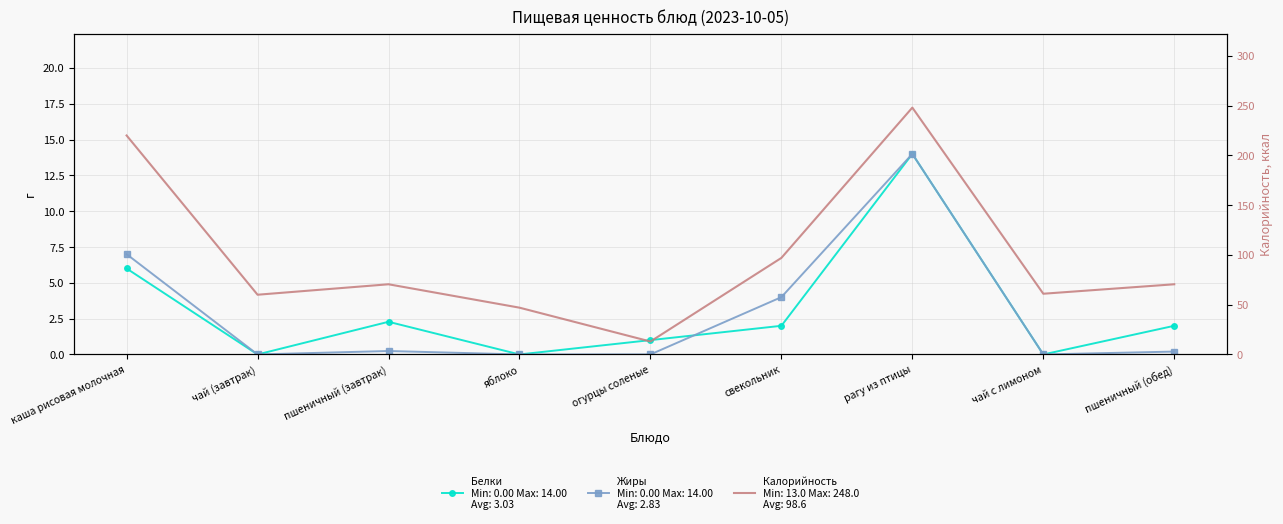

True or false: Белки and Калорийность cross at least once.

False